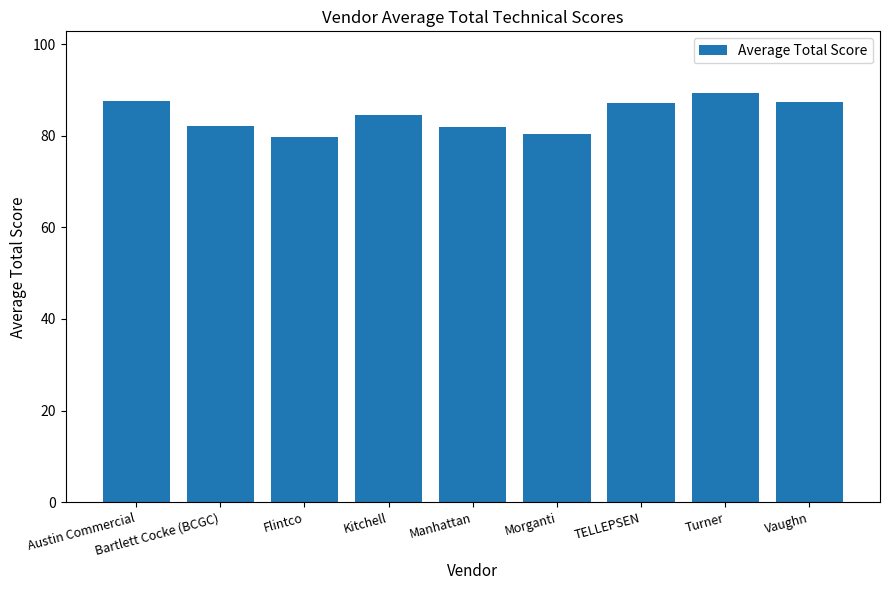

What is the difference between the maximum and minimum values?

9.7